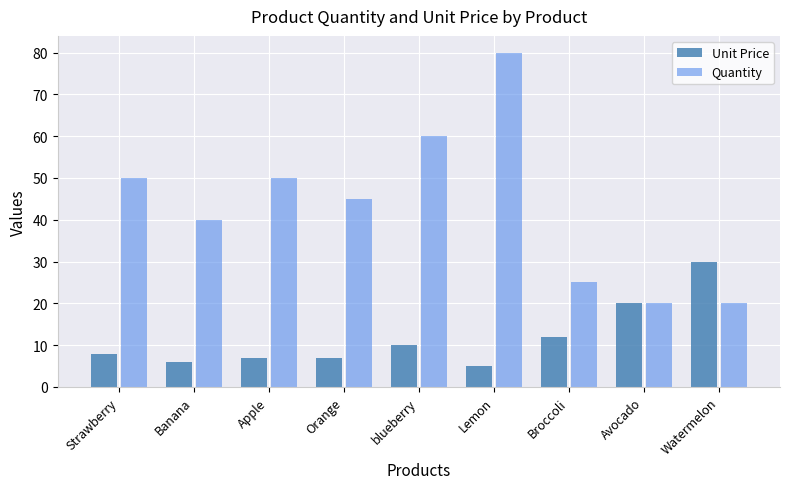

Which series has the largest total across all categories?

Quantity